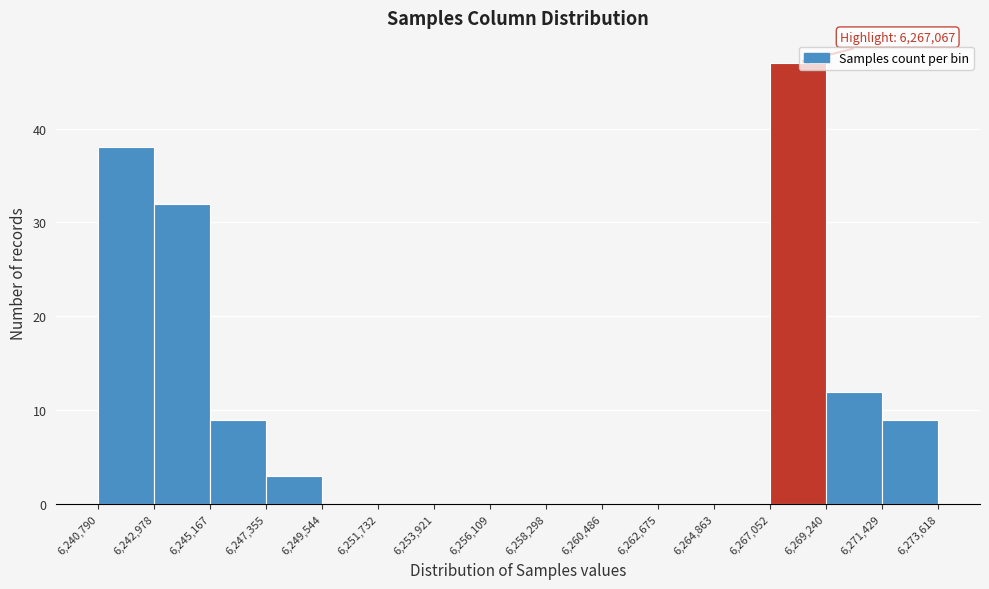

Which range on the x-axis has the tallest bar?

6,267,052 to 6,269,240